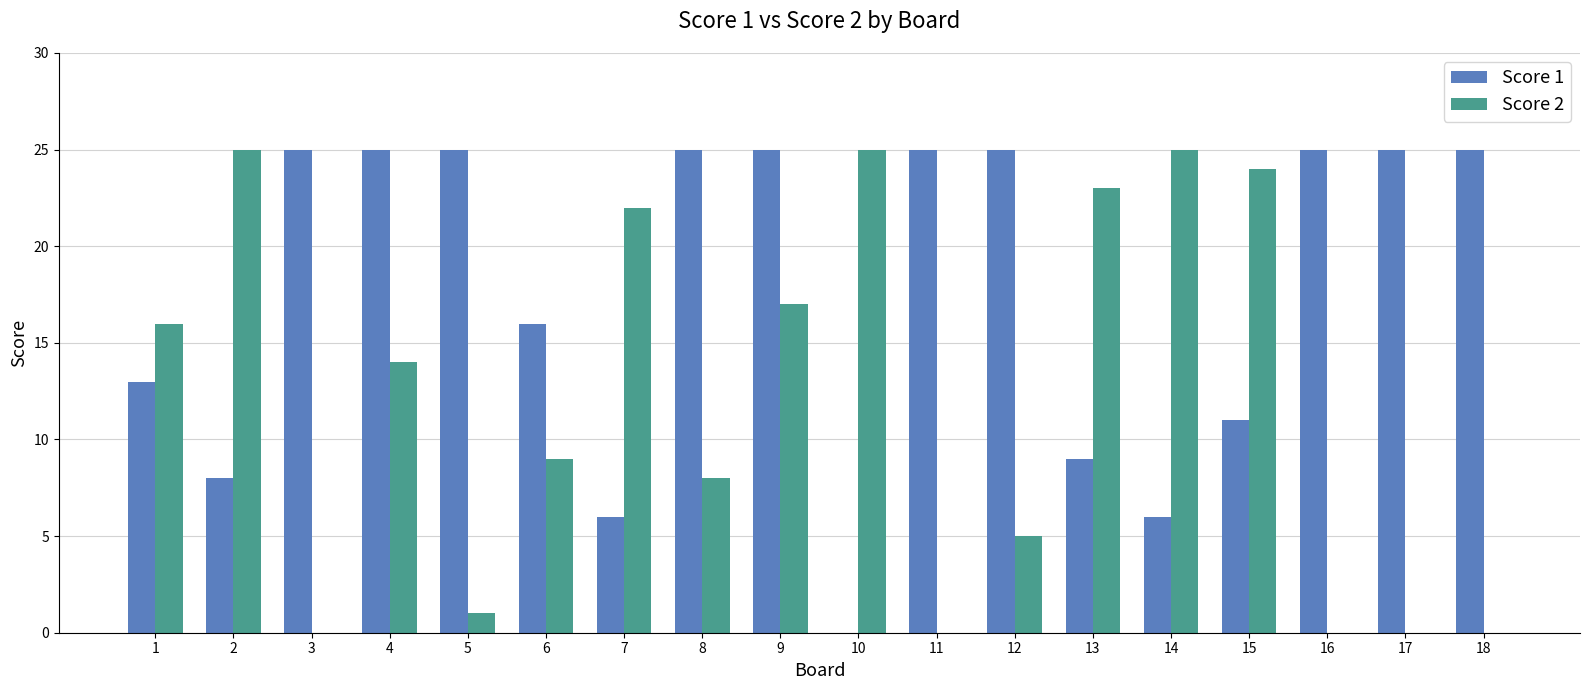

Reading right to left, what are all the values shown in this chart?

Score 1: 18=25	17=25	16=25	15=11	14=6	13=9	12=25	11=25	10=0	9=25	8=25	7=6	6=16	5=25	4=25	3=25	2=8	1=13
Score 2: 18=0	17=0	16=0	15=24	14=25	13=23	12=5	11=0	10=25	9=17	8=8	7=22	6=9	5=1	4=14	3=0	2=25	1=16